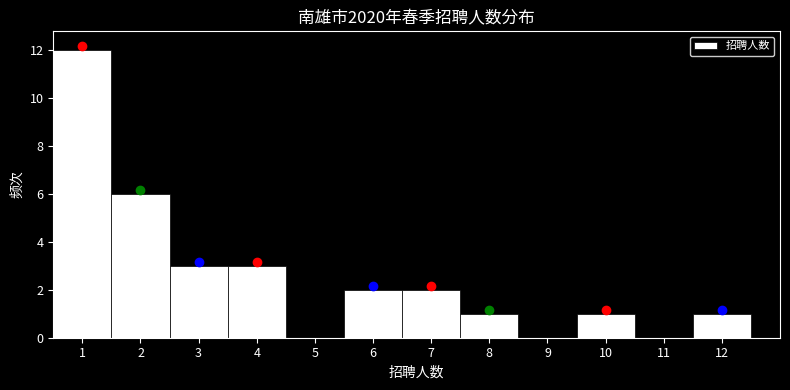

Which range on the x-axis has the tallest bar?

0.5 to 1.5